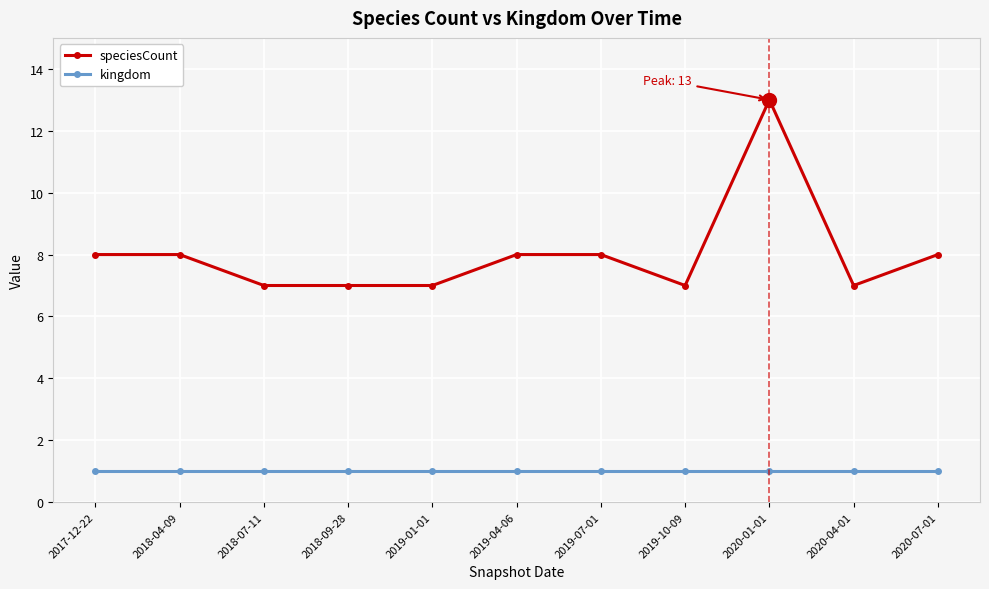

Does the chart have visible grid lines?

Yes